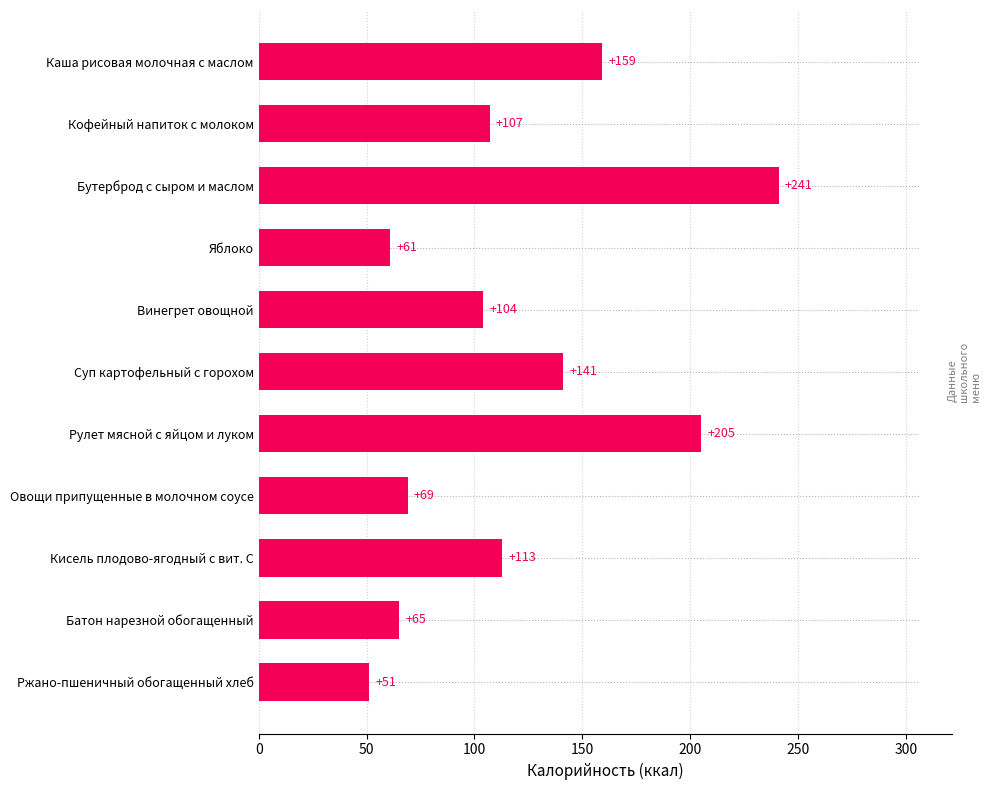

What is the smallest value displayed?

51